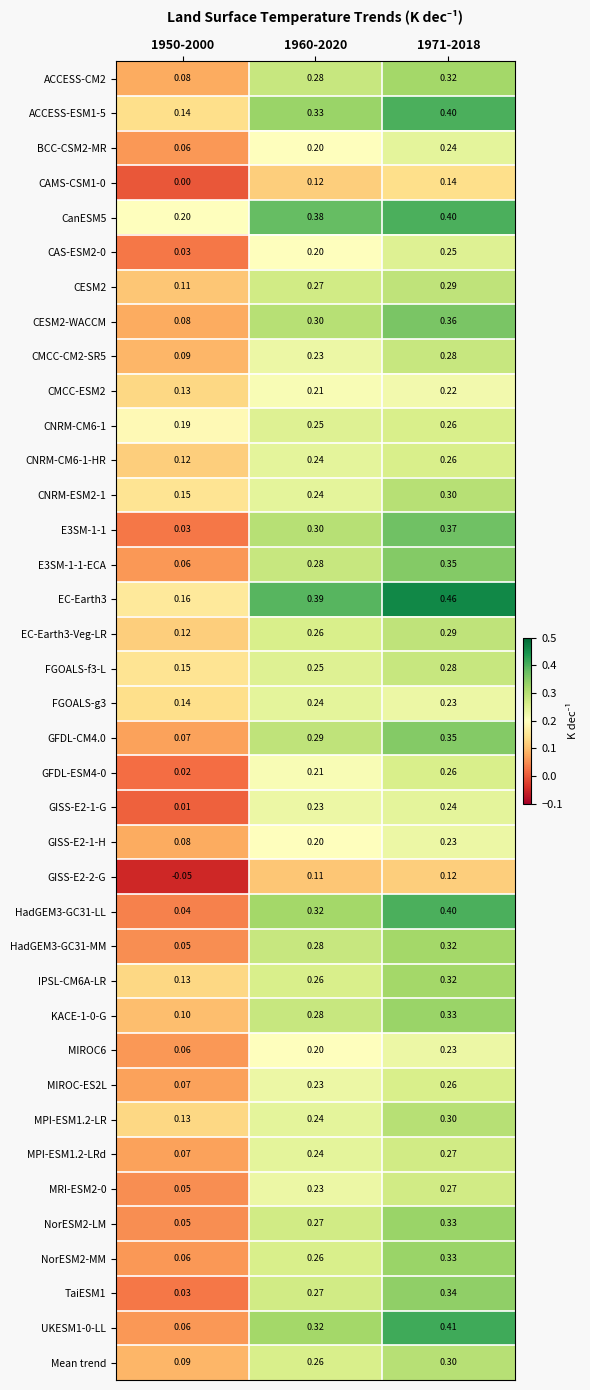

Is the value of ACCESS-ESM1-5 at 1971-2018 greater than the value of UKESM1-0-LL at 1950-2000?

Yes